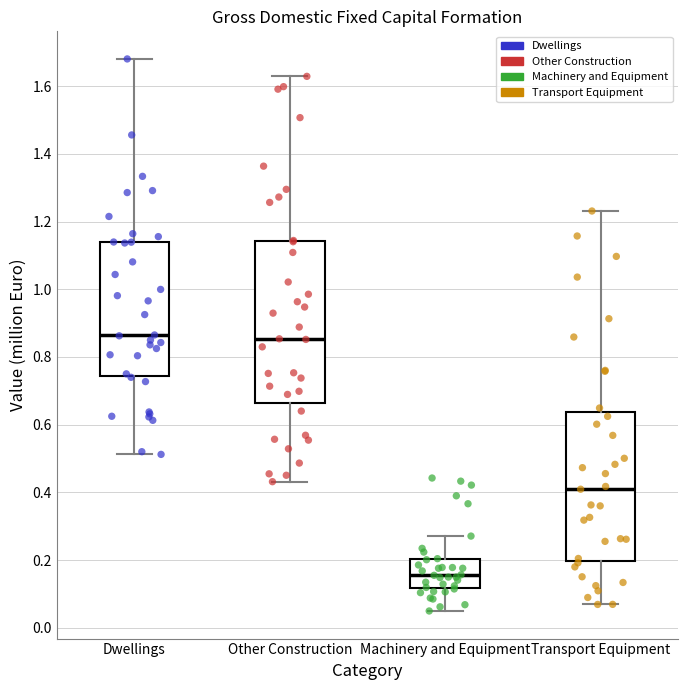

Where does the upper whisker of the box for Transport Equipment end on the y-axis? The values are not printed on the chart, so give them approximately, as read against the axis.

1.24